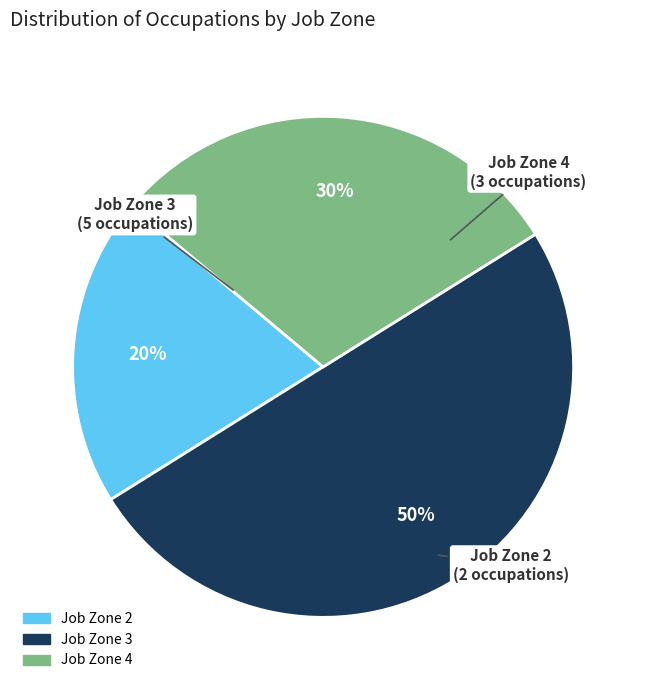

To the nearest percent, what is the average slice percentage?

33%